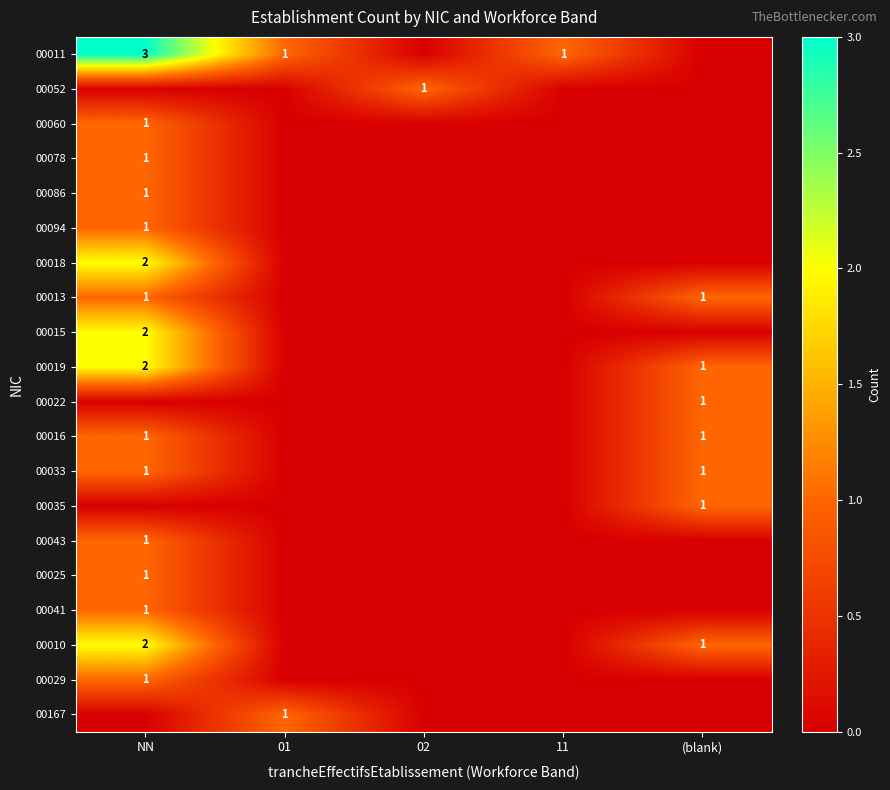

The value of 00043 at NN is 2. True or false?

False